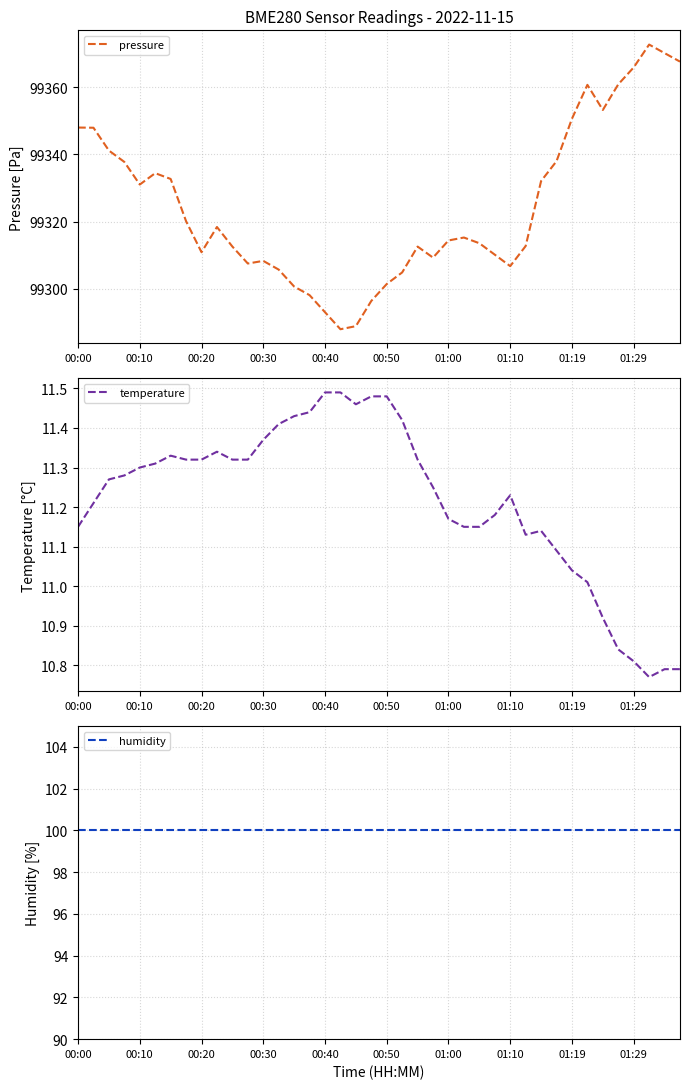

The pressure series shows 26168.8 at 00:00. True or false?

False